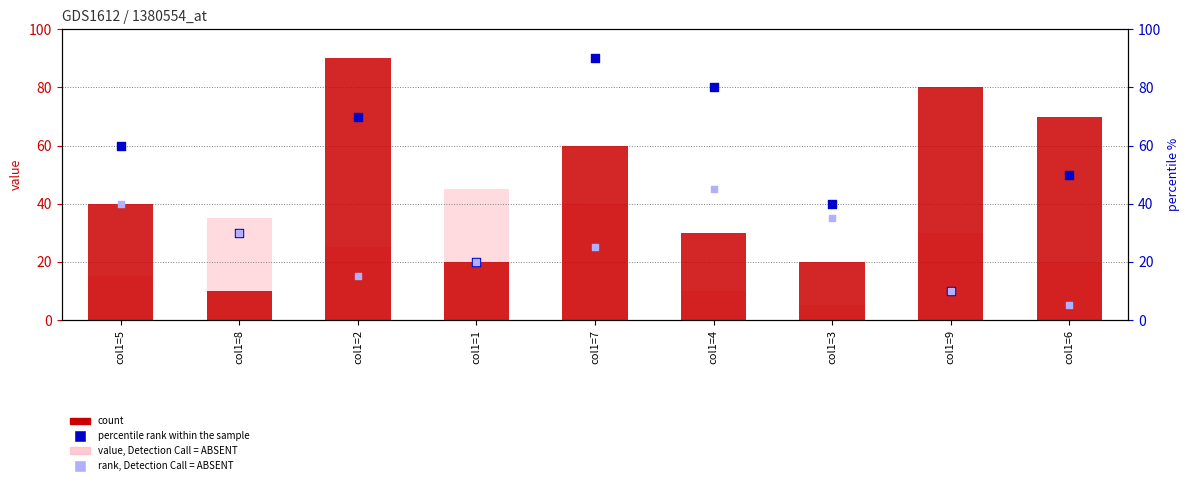

At which category is the sum across all series the highest?

col1=7